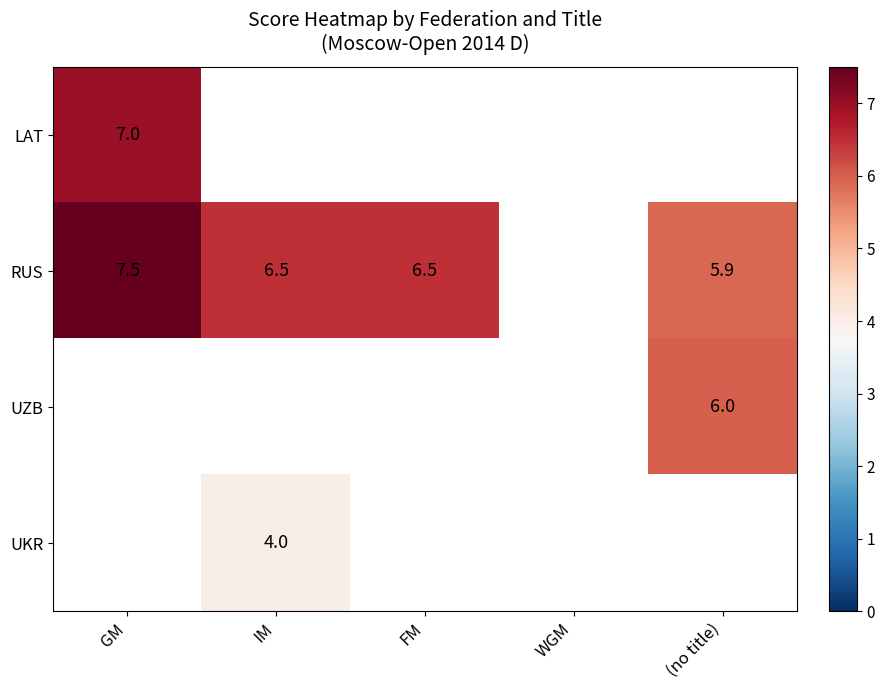

What is the difference between the RUS values at (no title) and GM?

1.6